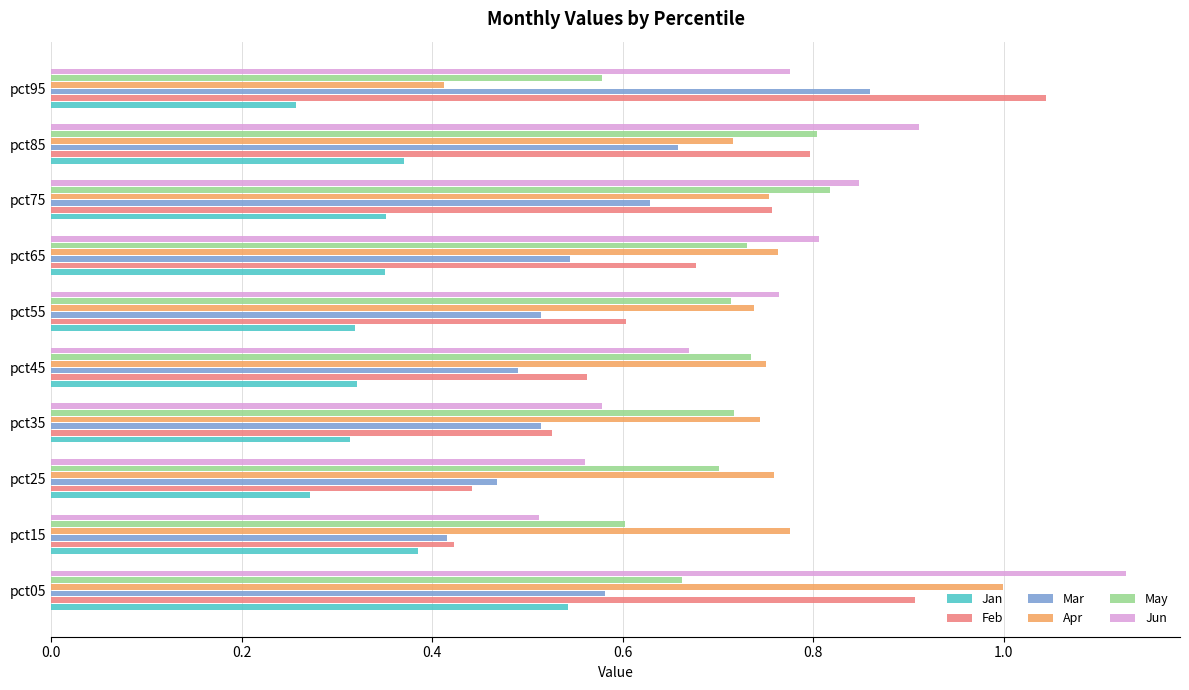

Where is Feb nearest to the value 0?

pct15